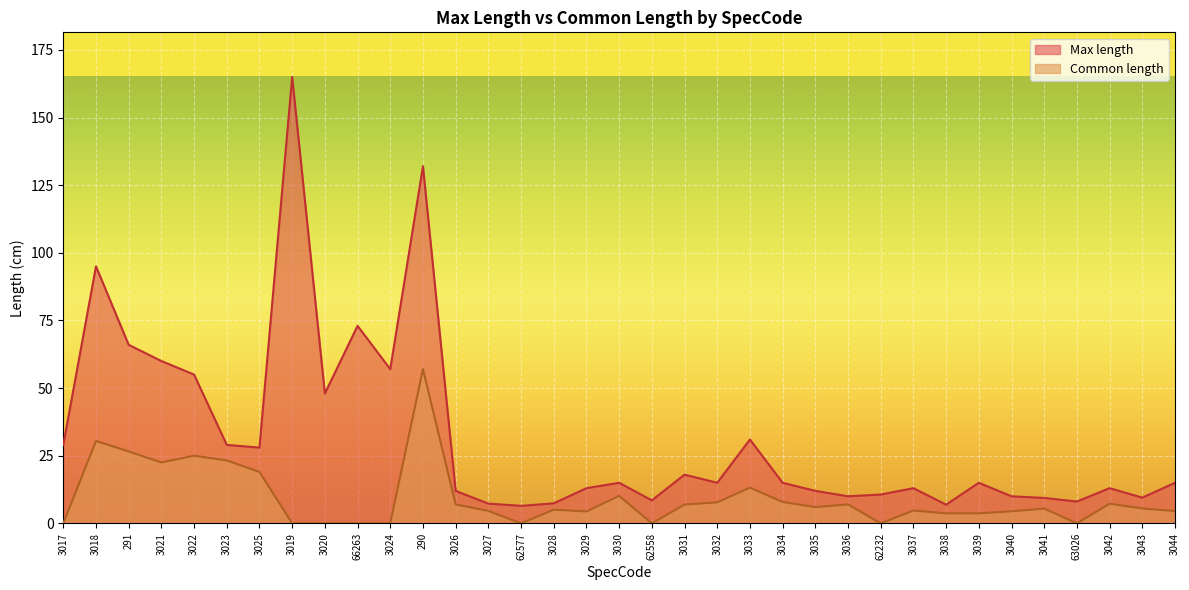

What is the difference between the highest and lowest values at 3033?

17.8